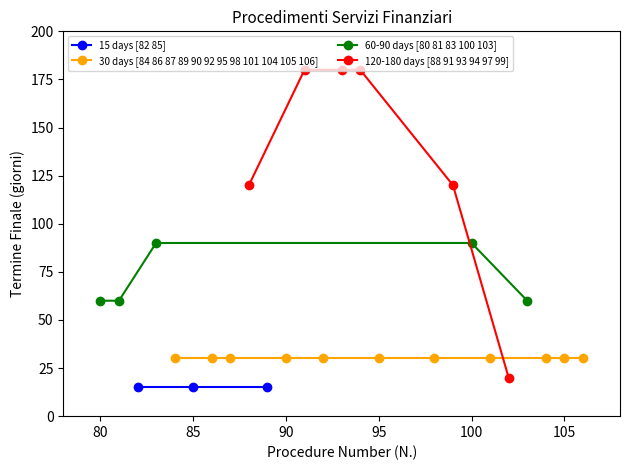

Is it true that 15 days equals 7 at 100?

False